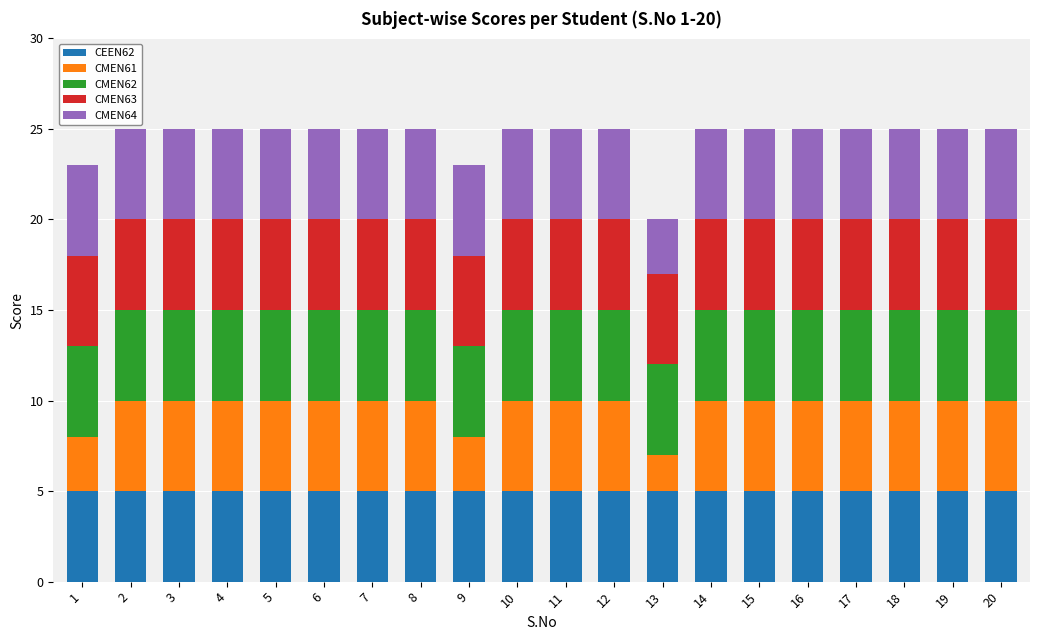

What is the minimum value for CEEN62?

5